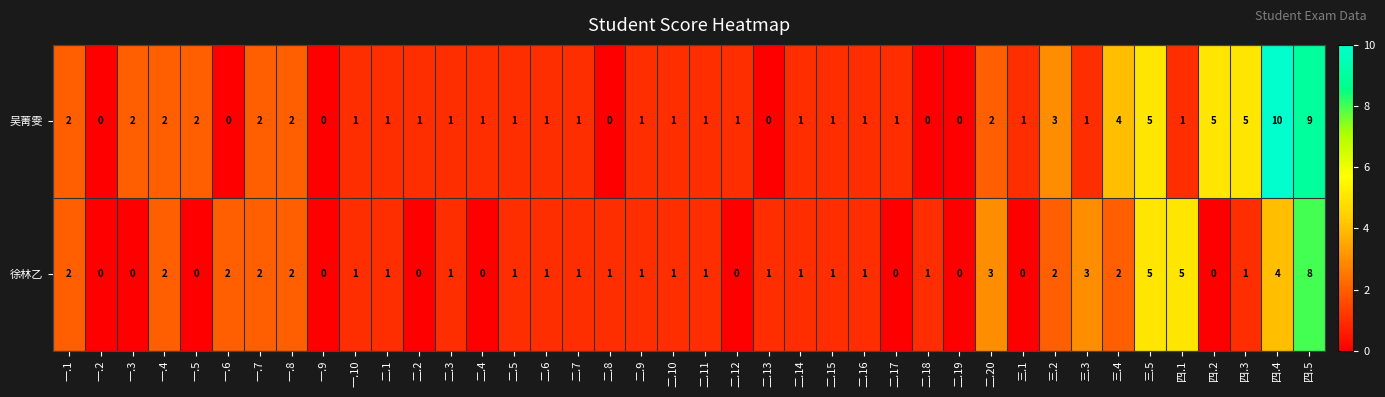

Where is 徐林乙 nearest to the value 4?

四.4